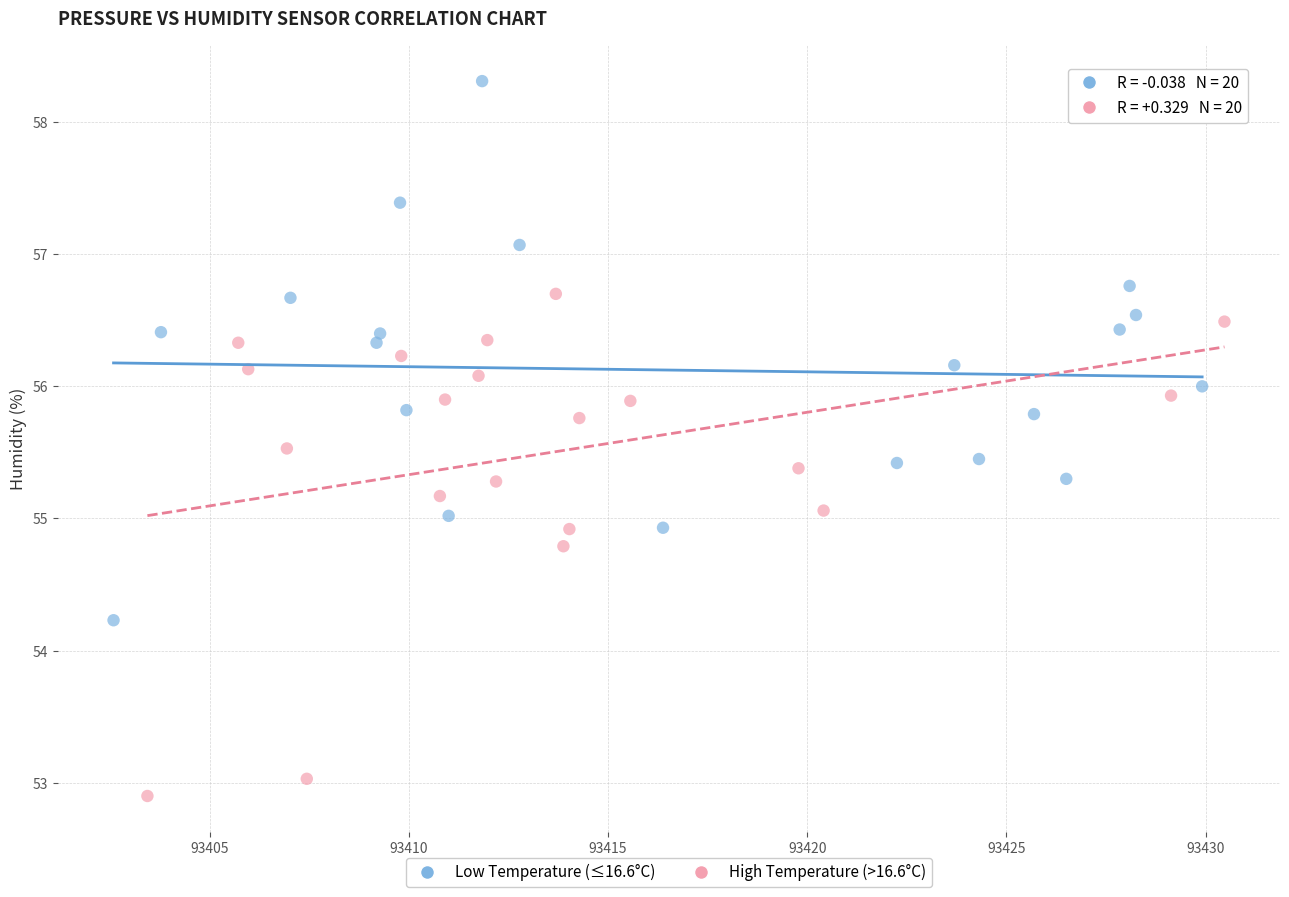

Which series contains the highest Y value?

Low Temperature (≤16.6°C)